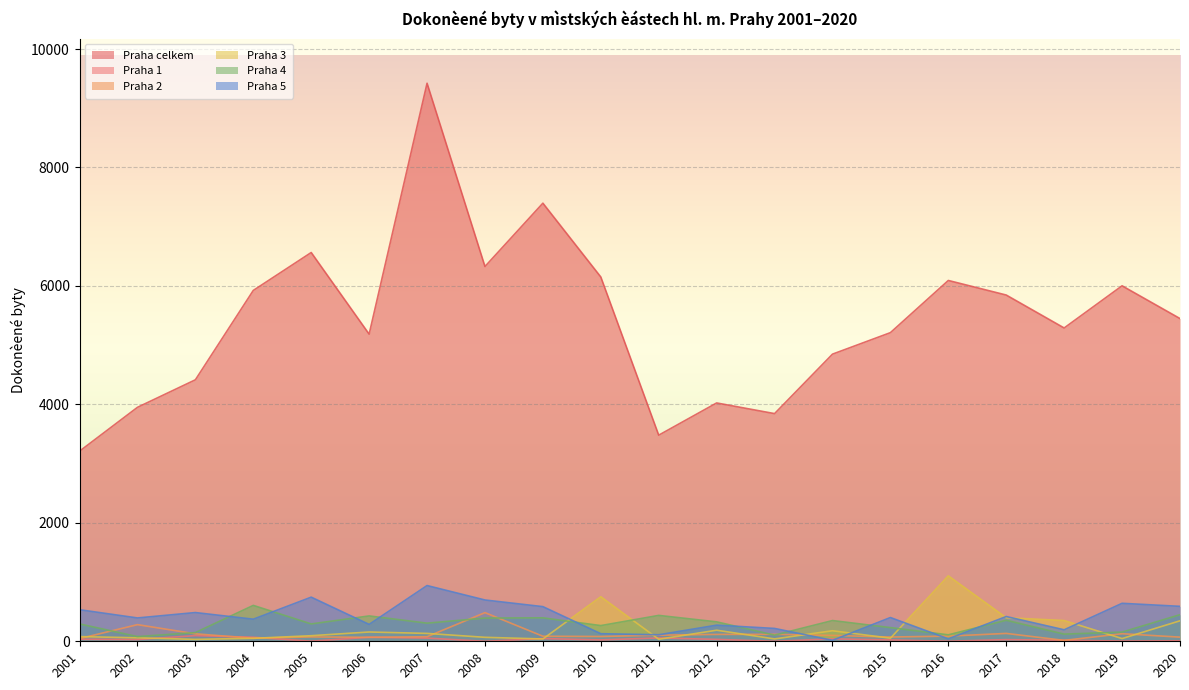

Is it true that Praha 5 equals 941 at 2007?

True